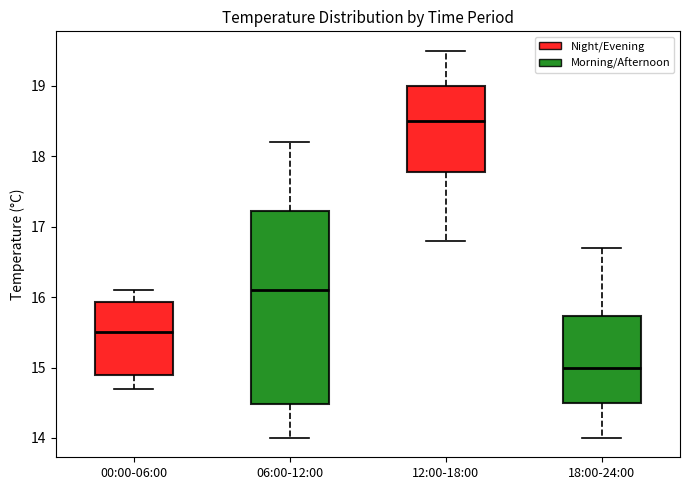

Comparing the boxes themselves (not the whiskers), which one is the tallest?

06:00-12:00